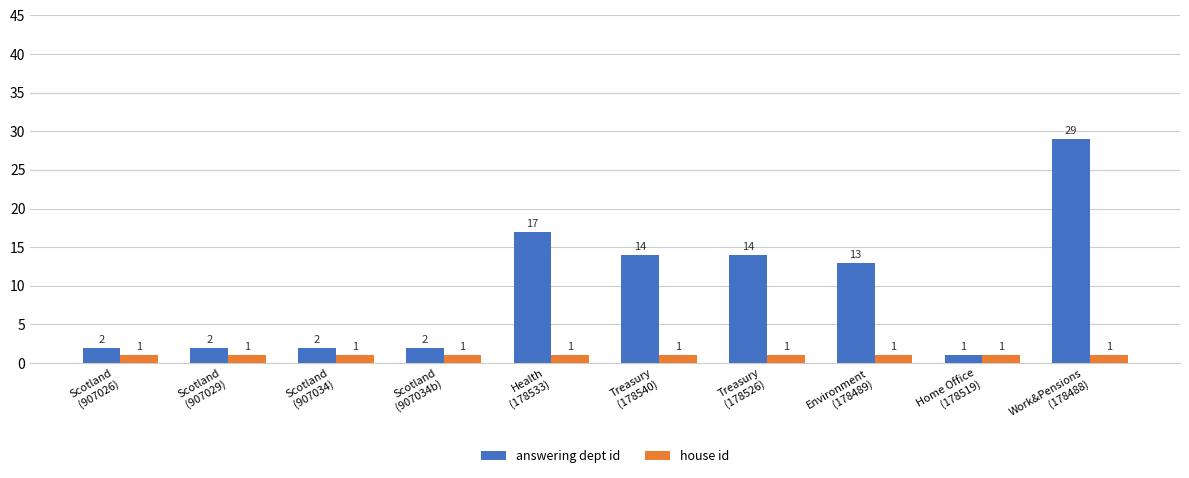

Which series has the largest range (max minus min)?

answering dept id